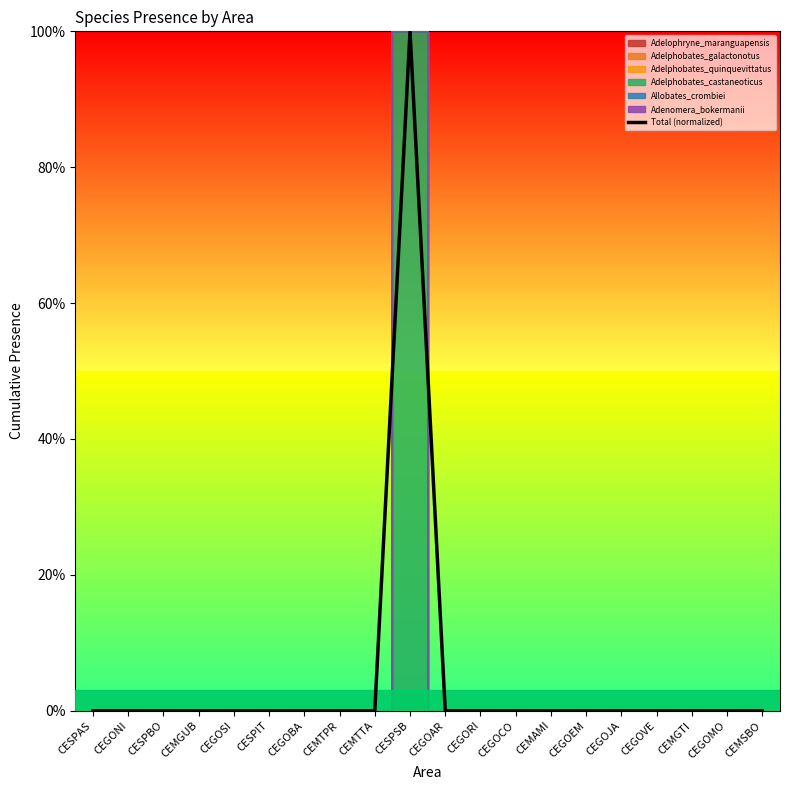

Which category has the highest value across all series?

CESPSB